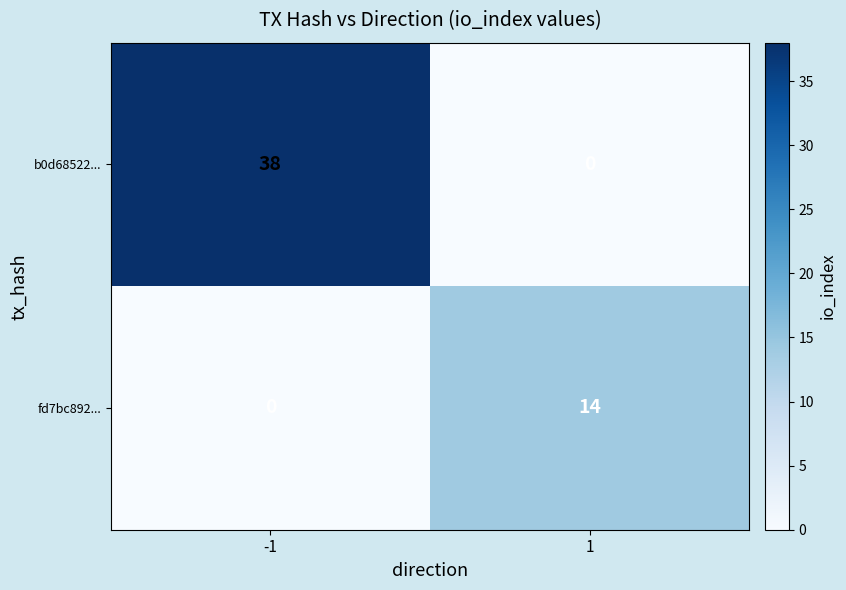

At -1, list the series in order from largest to smallest.

b0d68522..., fd7bc892...